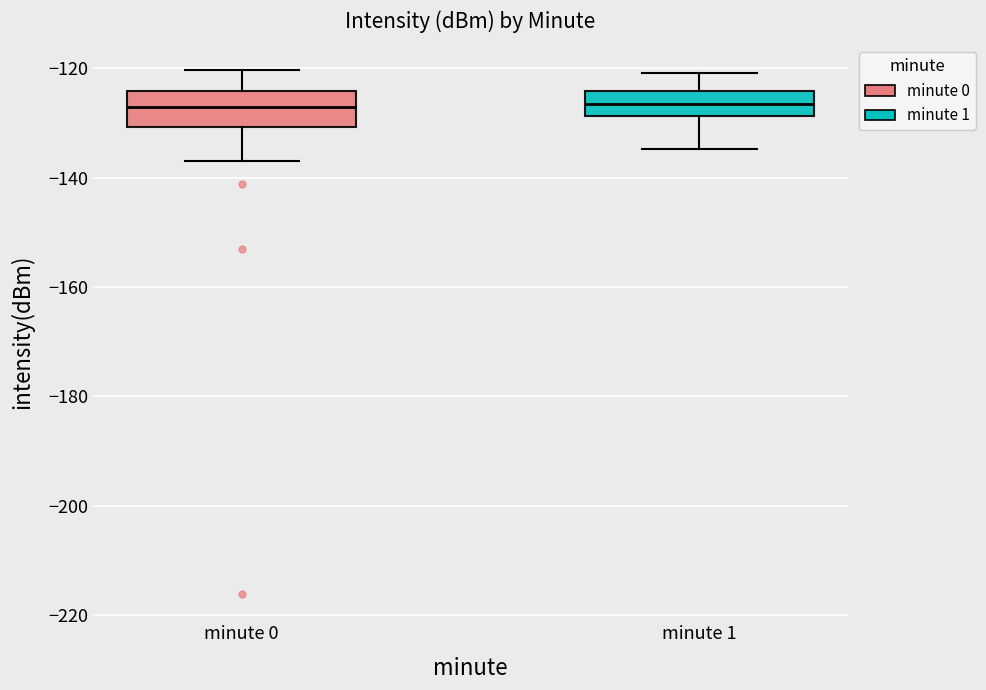

Where does the upper whisker of the box for minute 0 end on the y-axis? The values are not printed on the chart, so give them approximately, as read against the axis.

-120